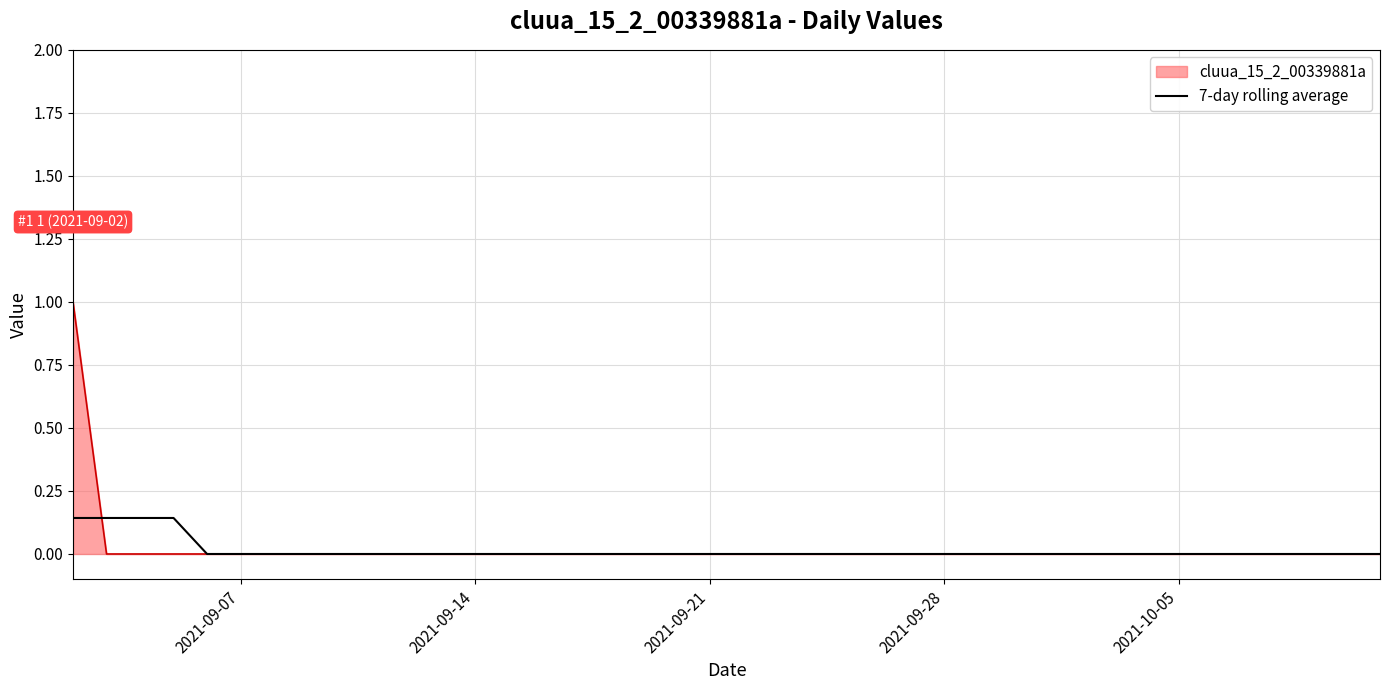

What is the highest value of the cluua_15_2_00339881a series?

1.0